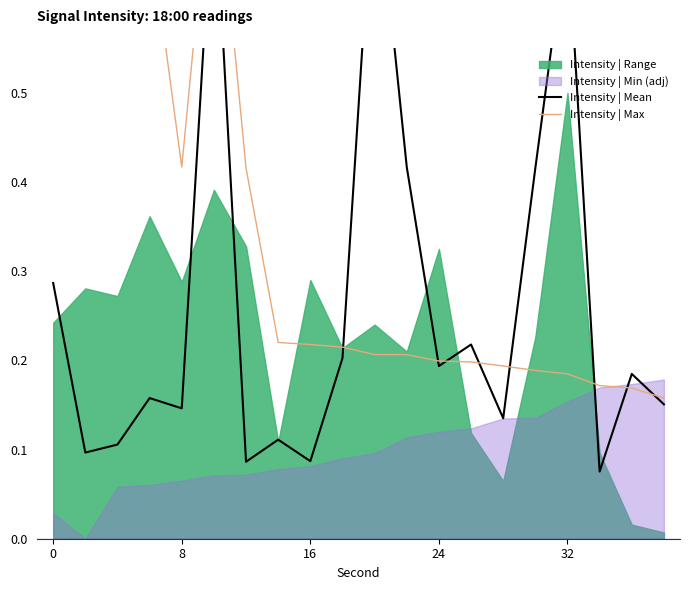

Does the chart have visible grid lines?

No